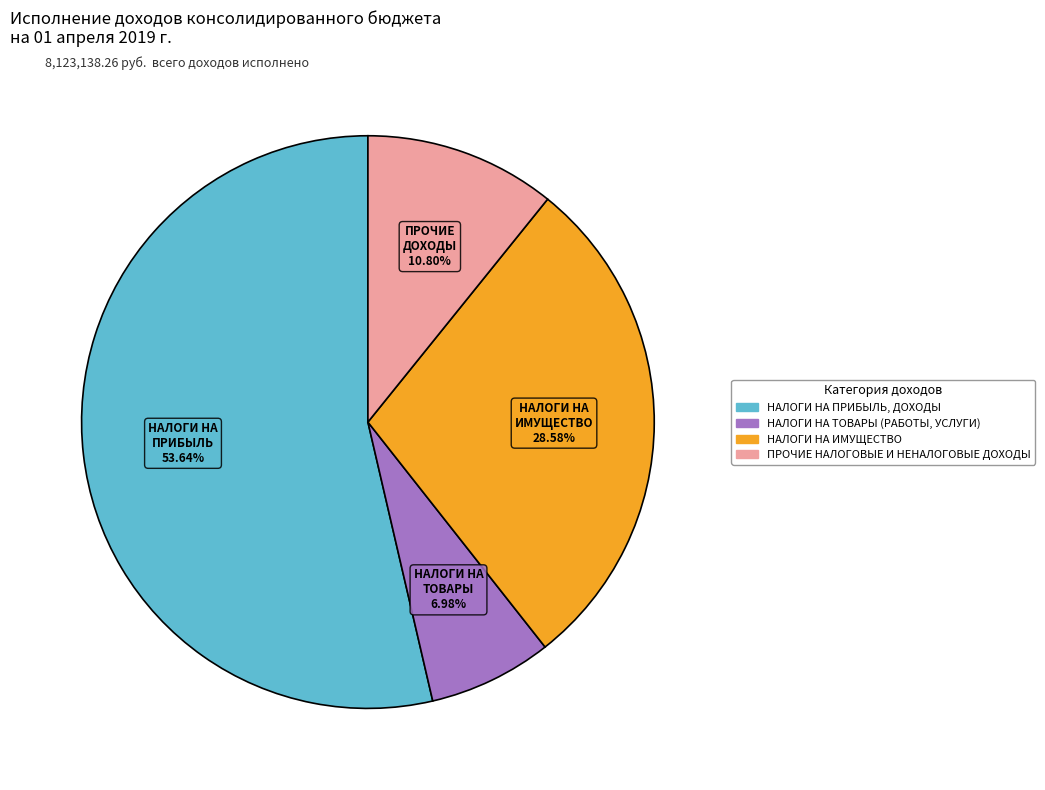

Is there any slice that represents more than half of the pie?

Yes